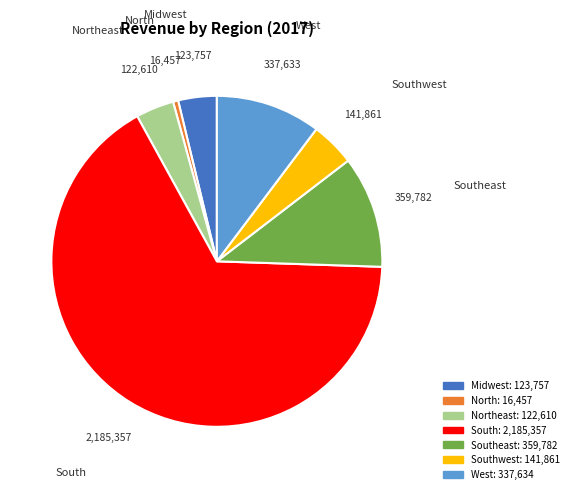

Count the number of slices in the pie.

7